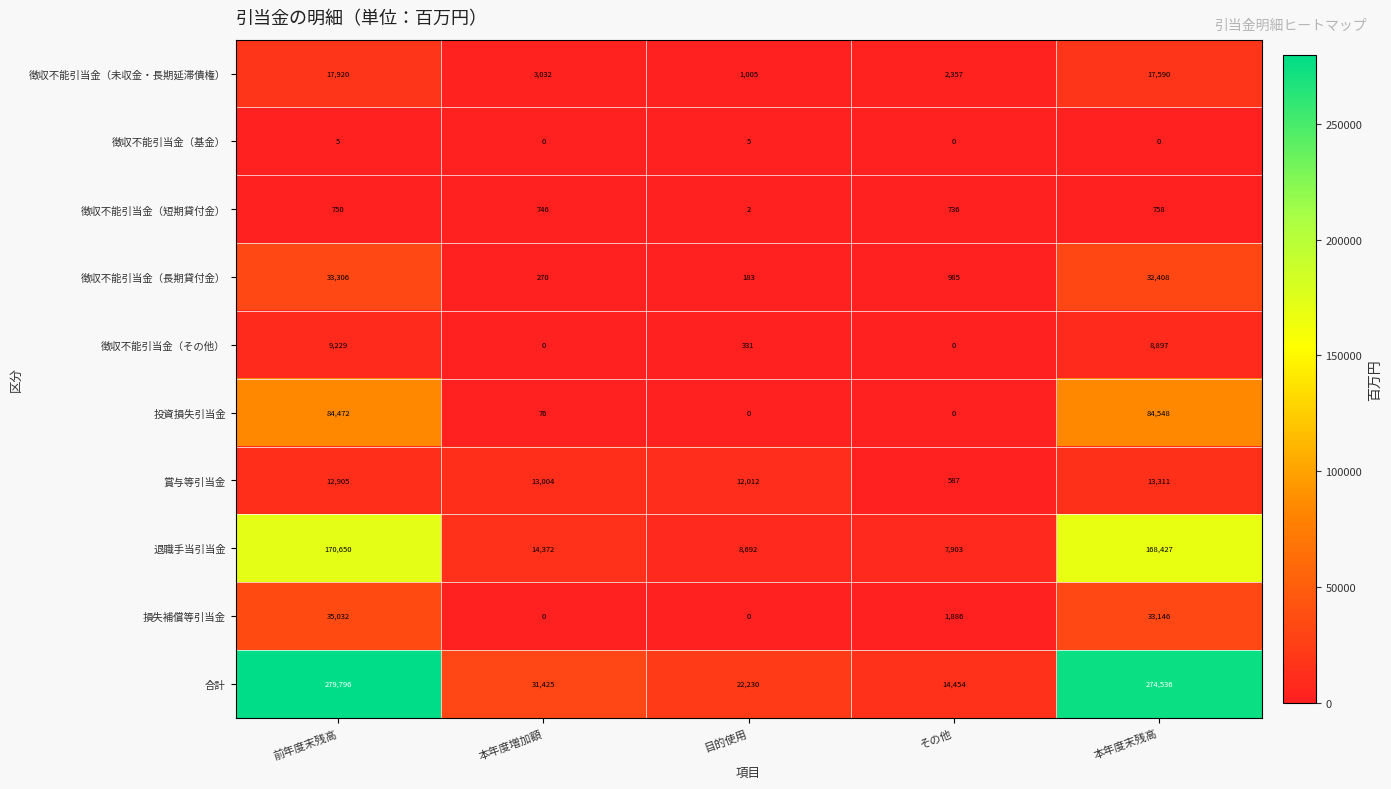

At which label is 損失補償等引当金 closest to 17516?

その他